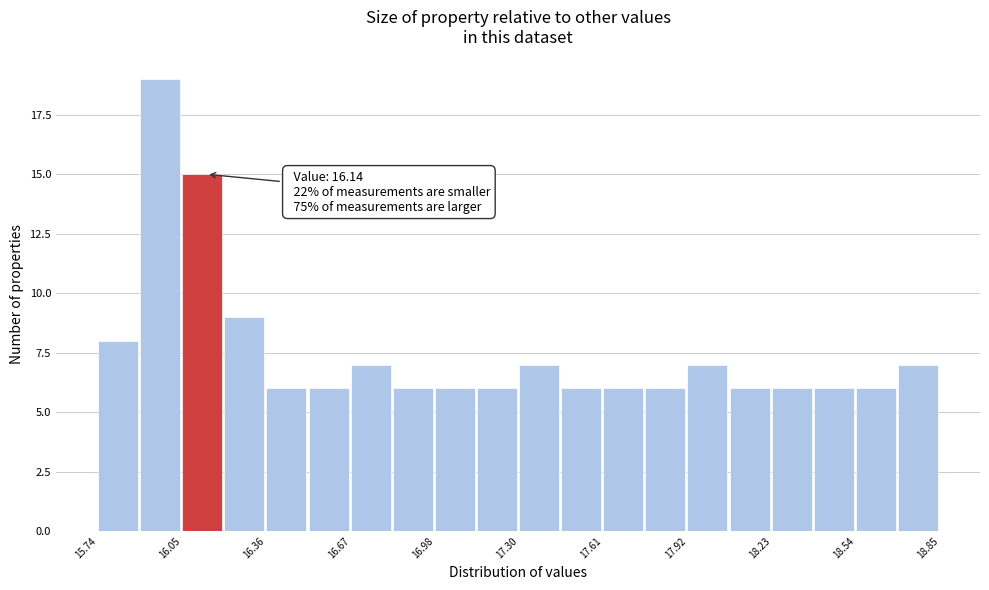

Around what value on the x-axis is the tallest bar? Give the approximate position of its centre, as read against the axis.

15.95